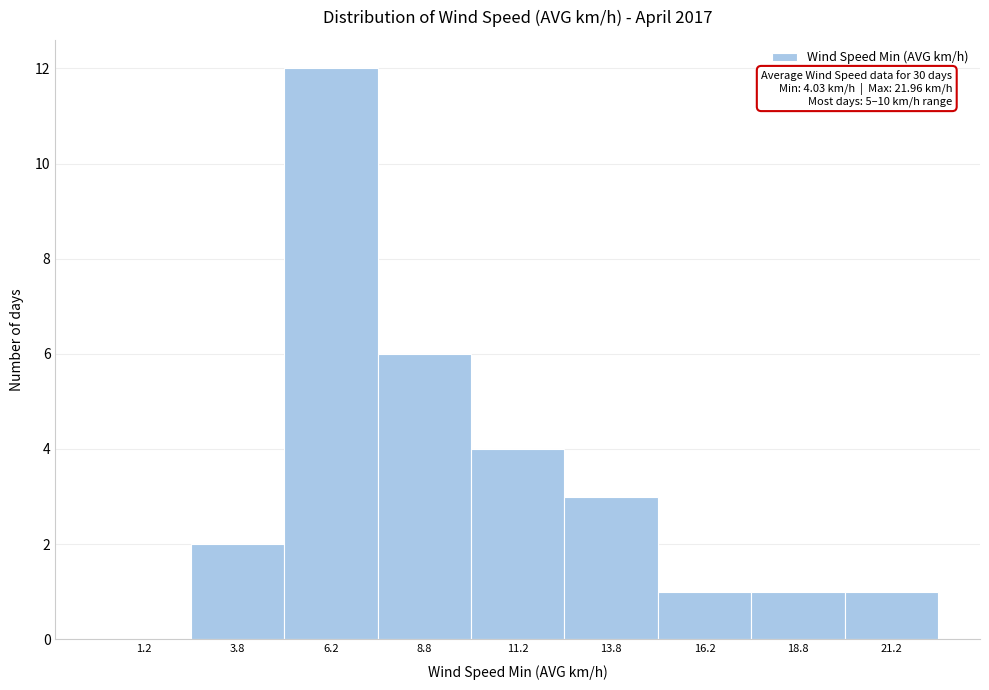

Which range on the x-axis has the tallest bar?

5.0 to 7.5